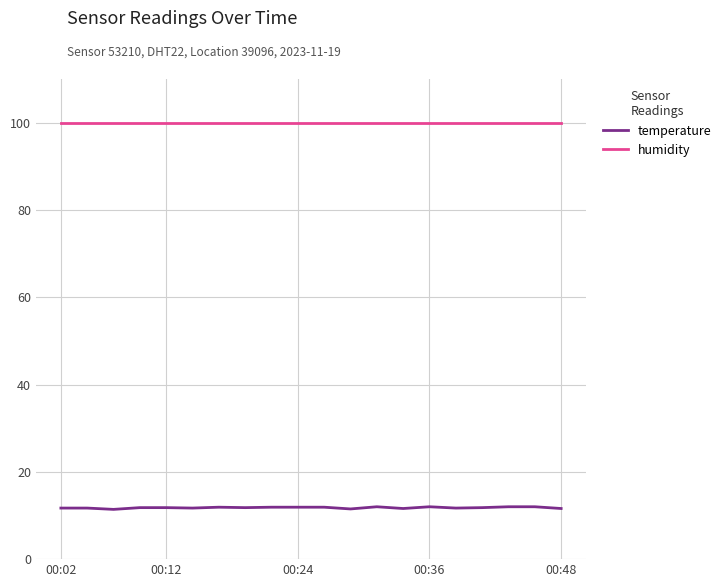

True or false: temperature and humidity cross at least once.

False